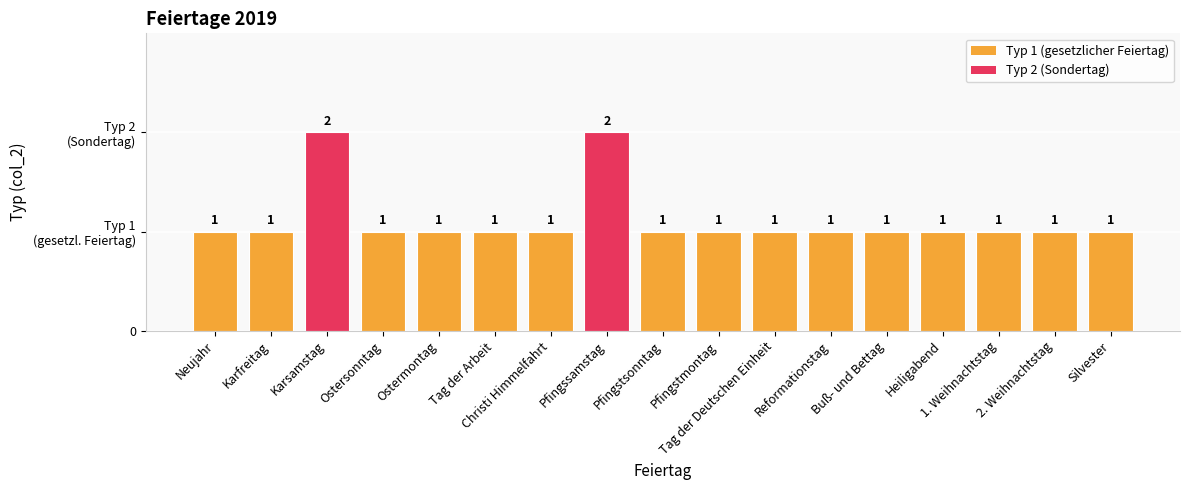

Are the bars horizontal?

No